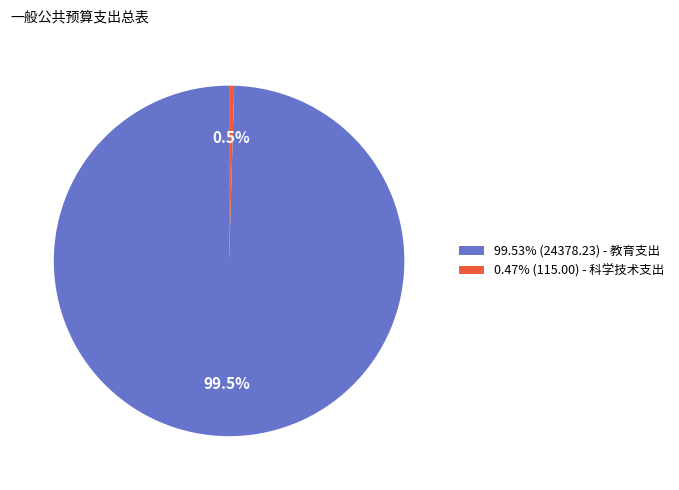

Is there a majority slice in this chart?

Yes